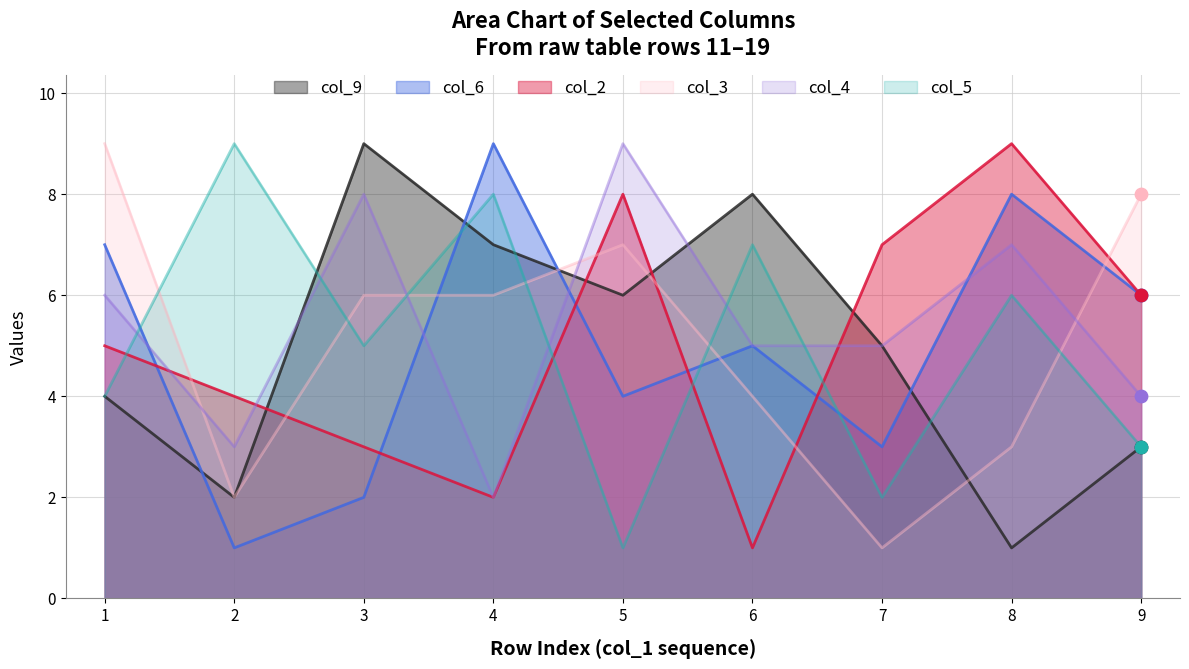

What are all the series names shown in the legend?

col_9, col_6, col_2, col_3, col_4, col_5